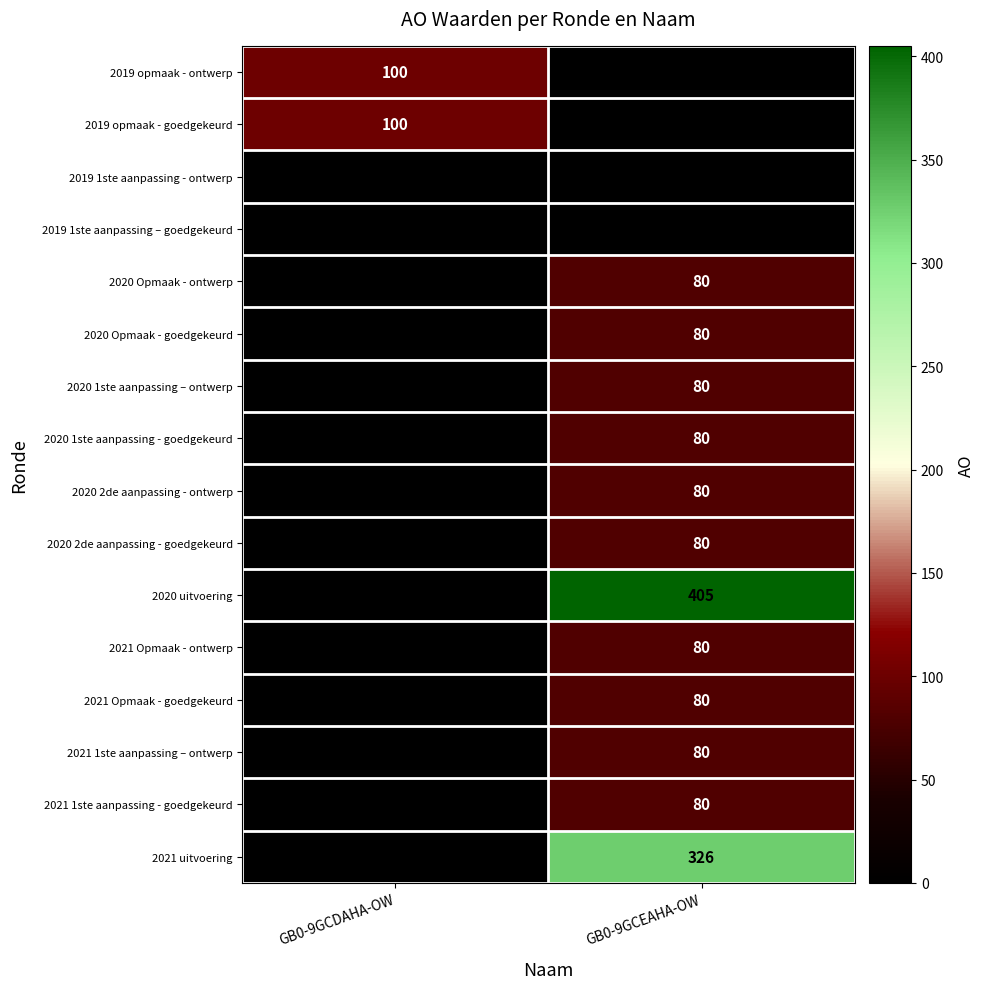

Is it true that 2021 Opmaak - ontwerp equals 121 at GB0-9GCEAHA-OW?

False